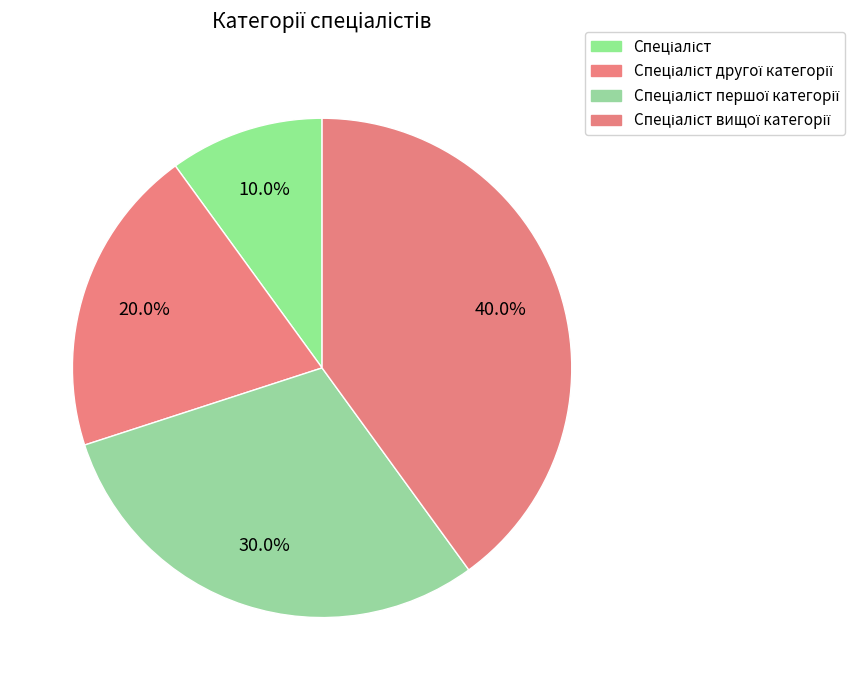

How many slices are in this pie chart?

4